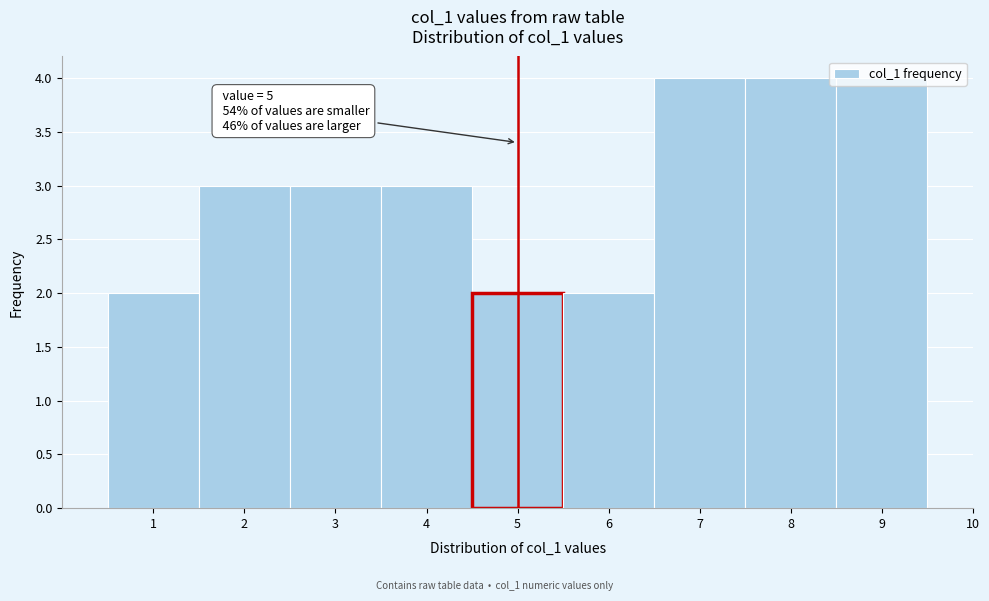

What is the greatest value displayed?

4